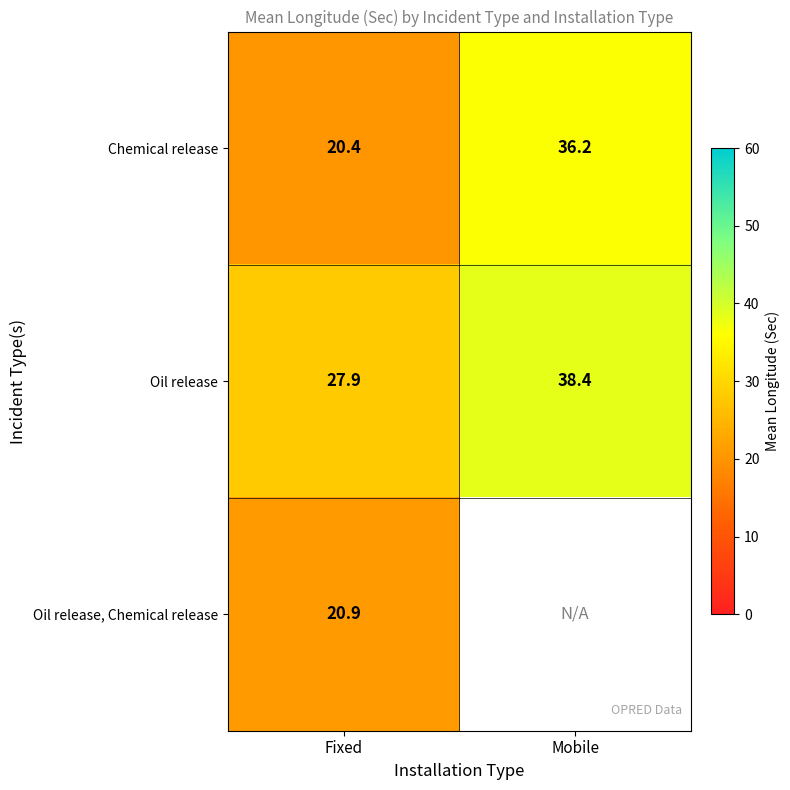

Rank the categories by Chemical release value from highest to lowest.

Mobile, Fixed